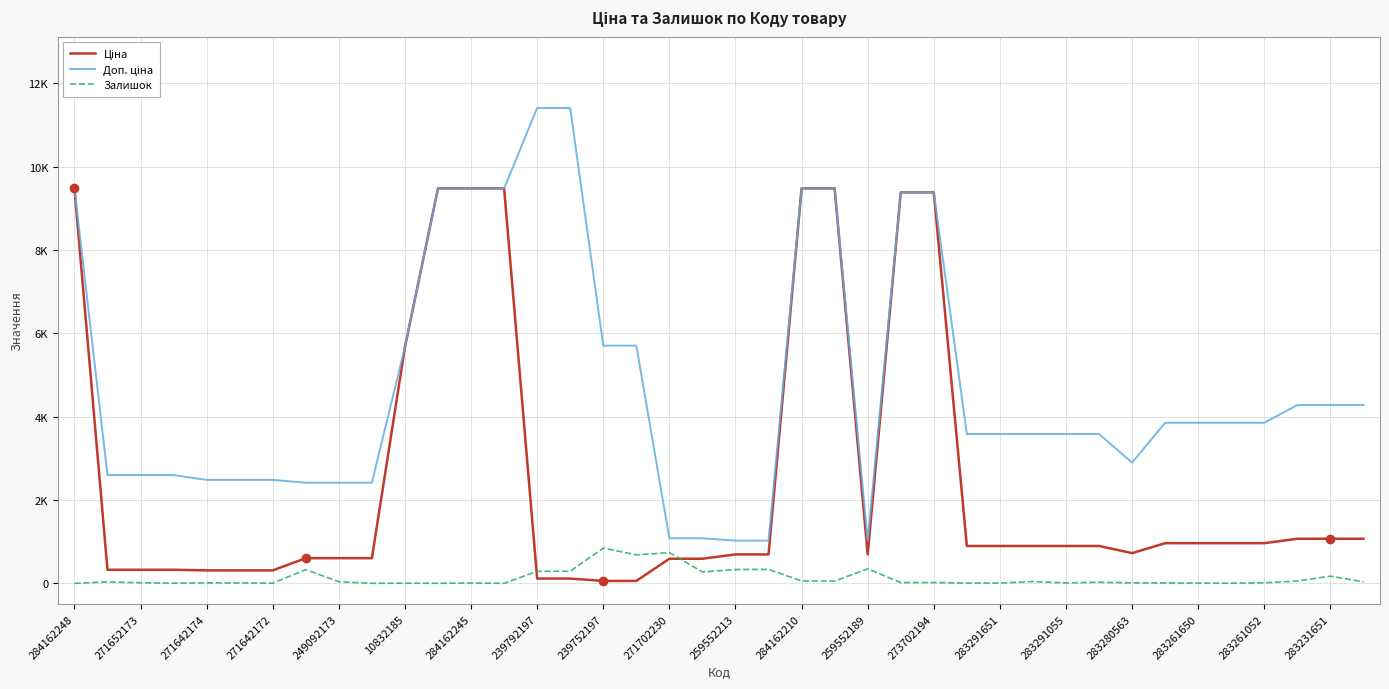

What is the average value of the Залишок series?

128.1